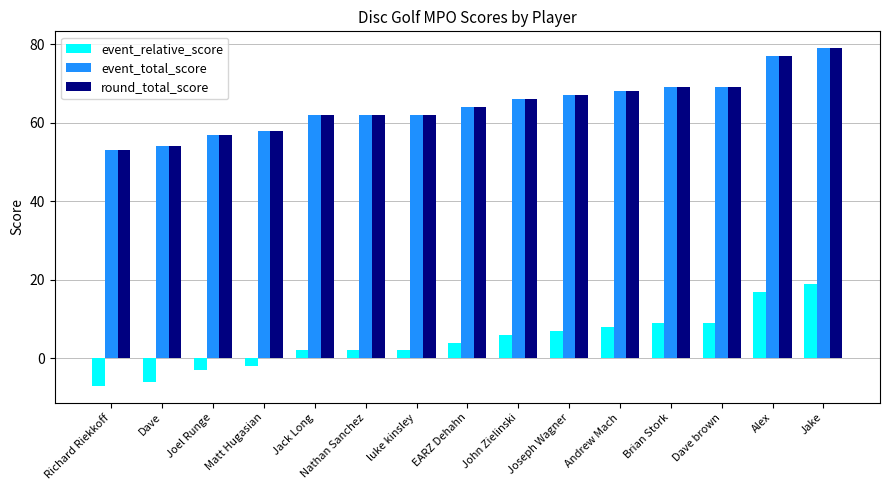

What is the approximate value of round_total_score at Dave brown?

69